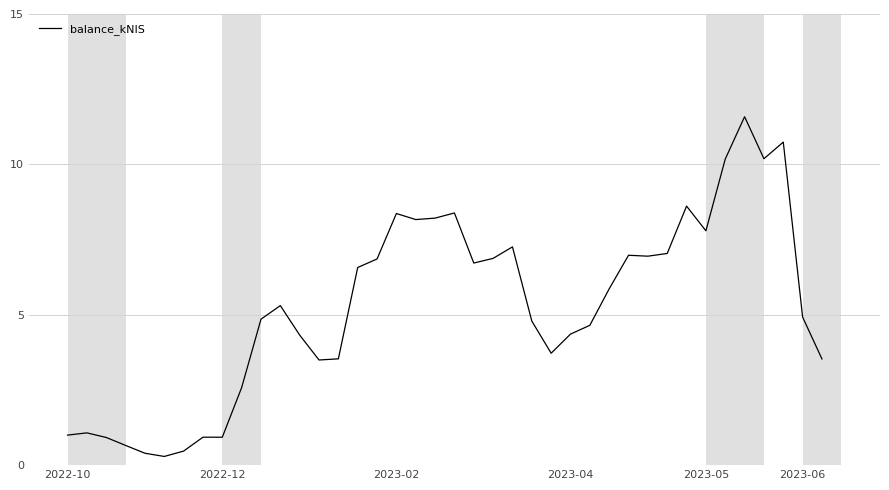

Is this an area chart (filled region under the line)?

No